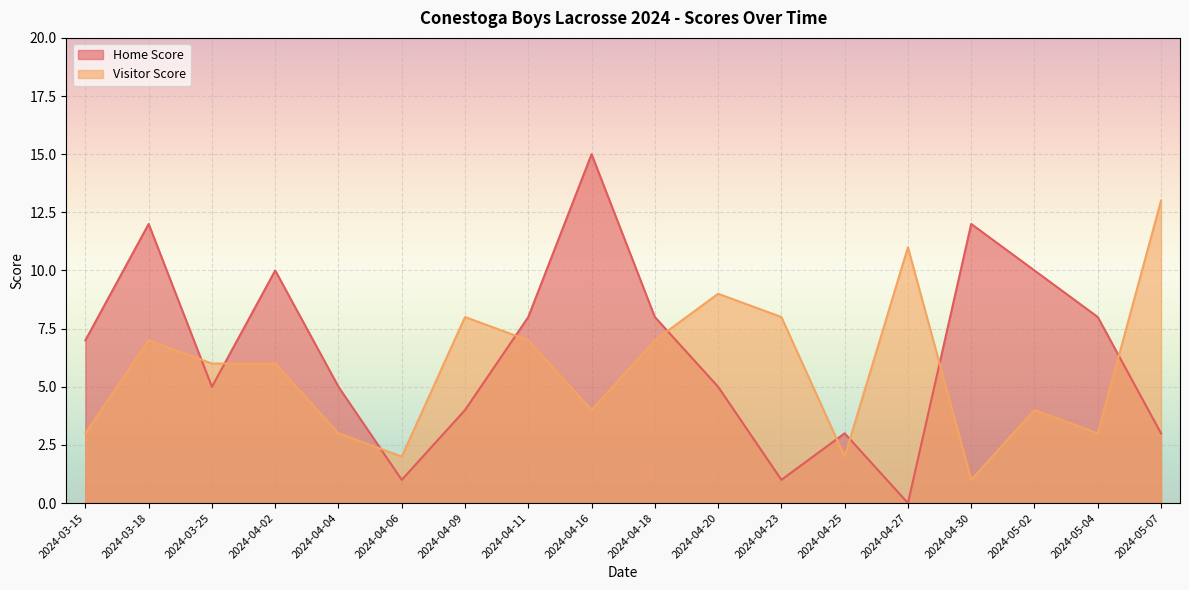

What is the difference between the maximum and second lowest values in the Home Score series?

14